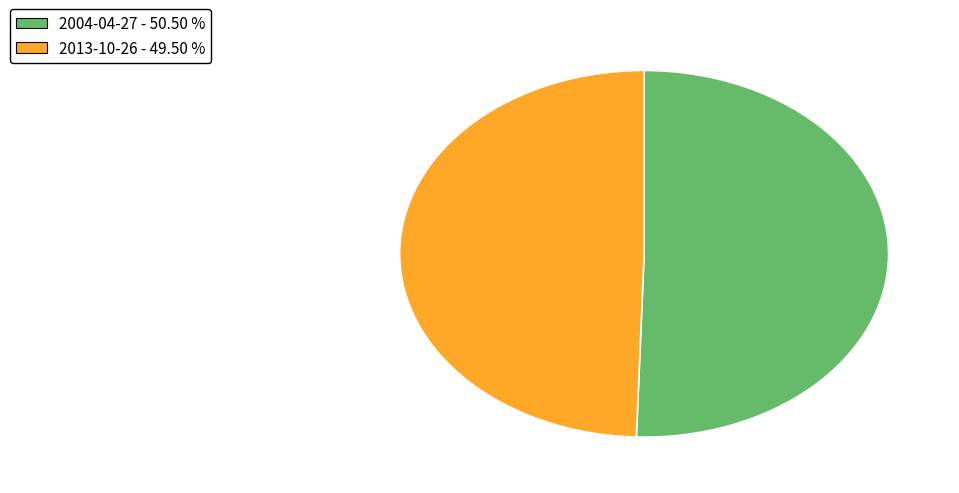

What is the smallest slice in the pie chart?

2013-10-26